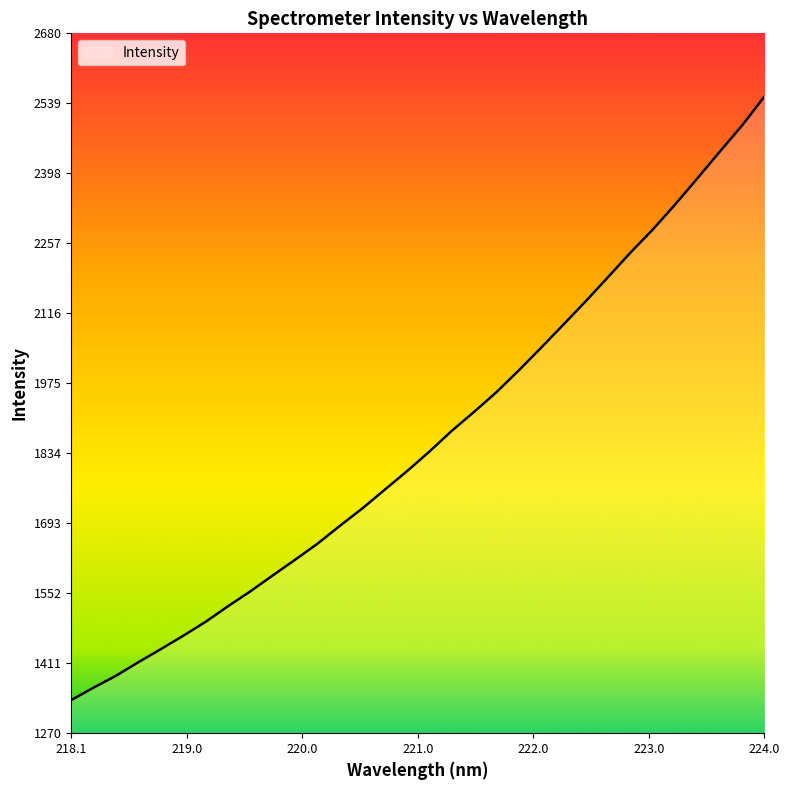

What is the greatest value displayed?

2552.0